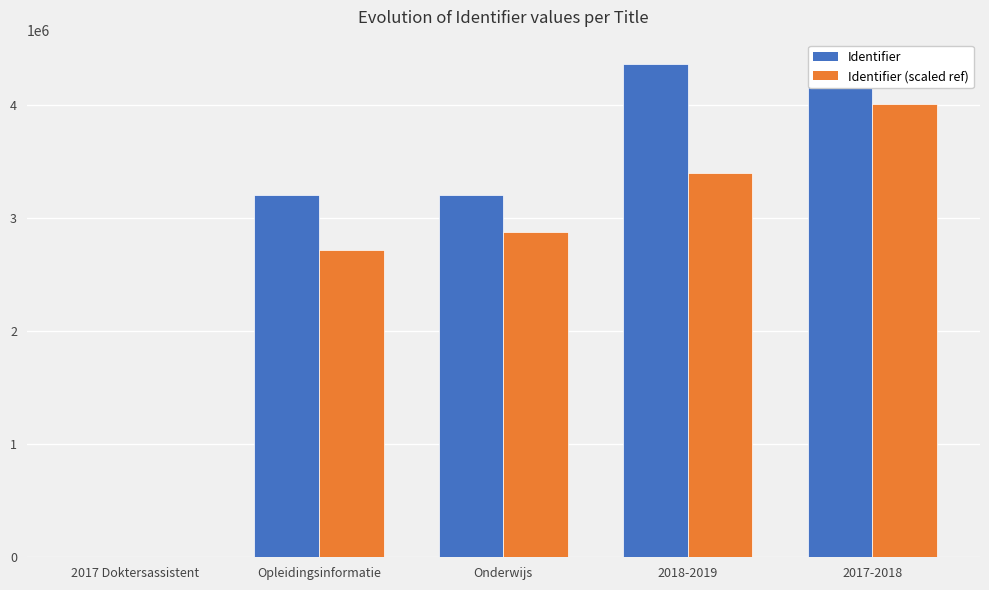

What is the sum of the Identifier (scaled ref) values at 2017 Doktersassistent and 2018-2019?

3401597.2